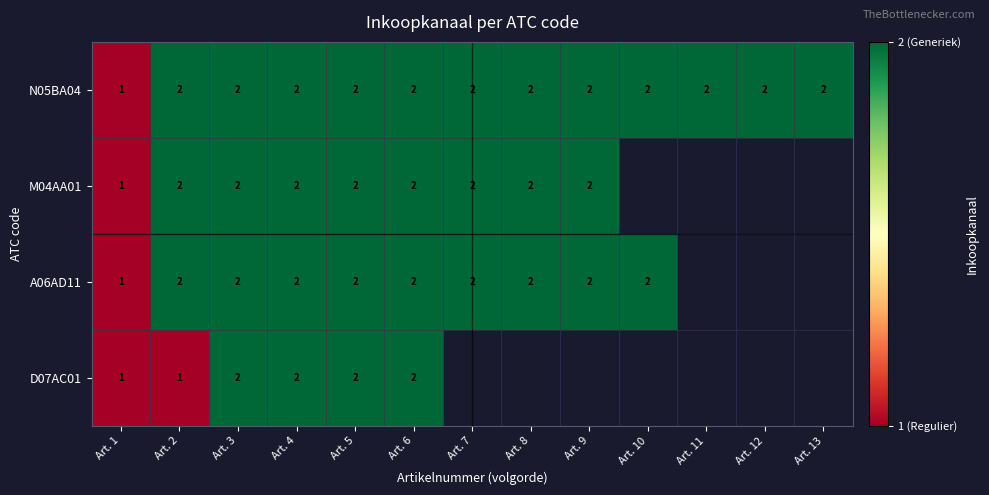

At which label is N05BA04 closest to 1?

Art. 1